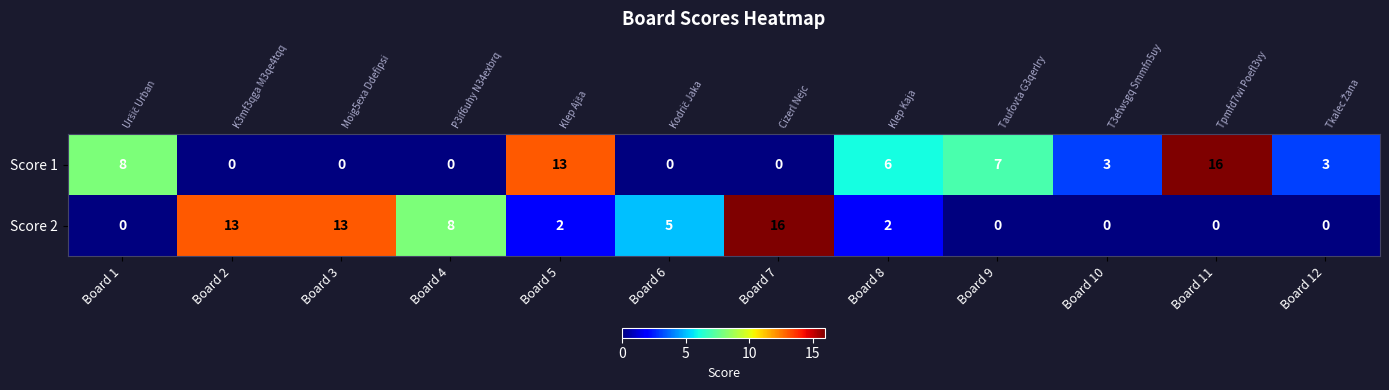

List the series in order of their peak value, lowest first.

Score 1, Score 2